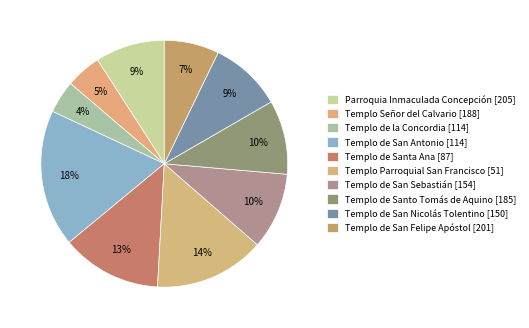

Rank the categories by value from lowest to highest.

Templo de la Concordia [114], Templo Señor del Calvario [188], Templo de San Felipe Apóstol [201], Parroquia Inmaculada Concepción [205], Templo de San Nicolás Tolentino [150], Templo de Santo Tomás de Aquino [185], Templo de San Sebastián [154], Templo de Santa Ana [87], Templo Parroquial San Francisco [51], Templo de San Antonio [114]